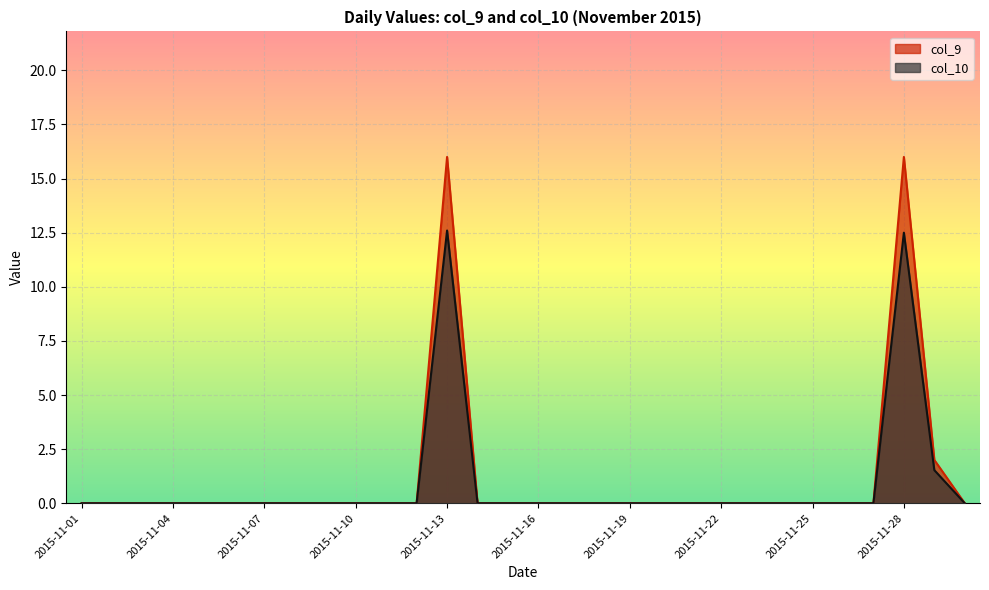

How many lines are shown in the chart?

2